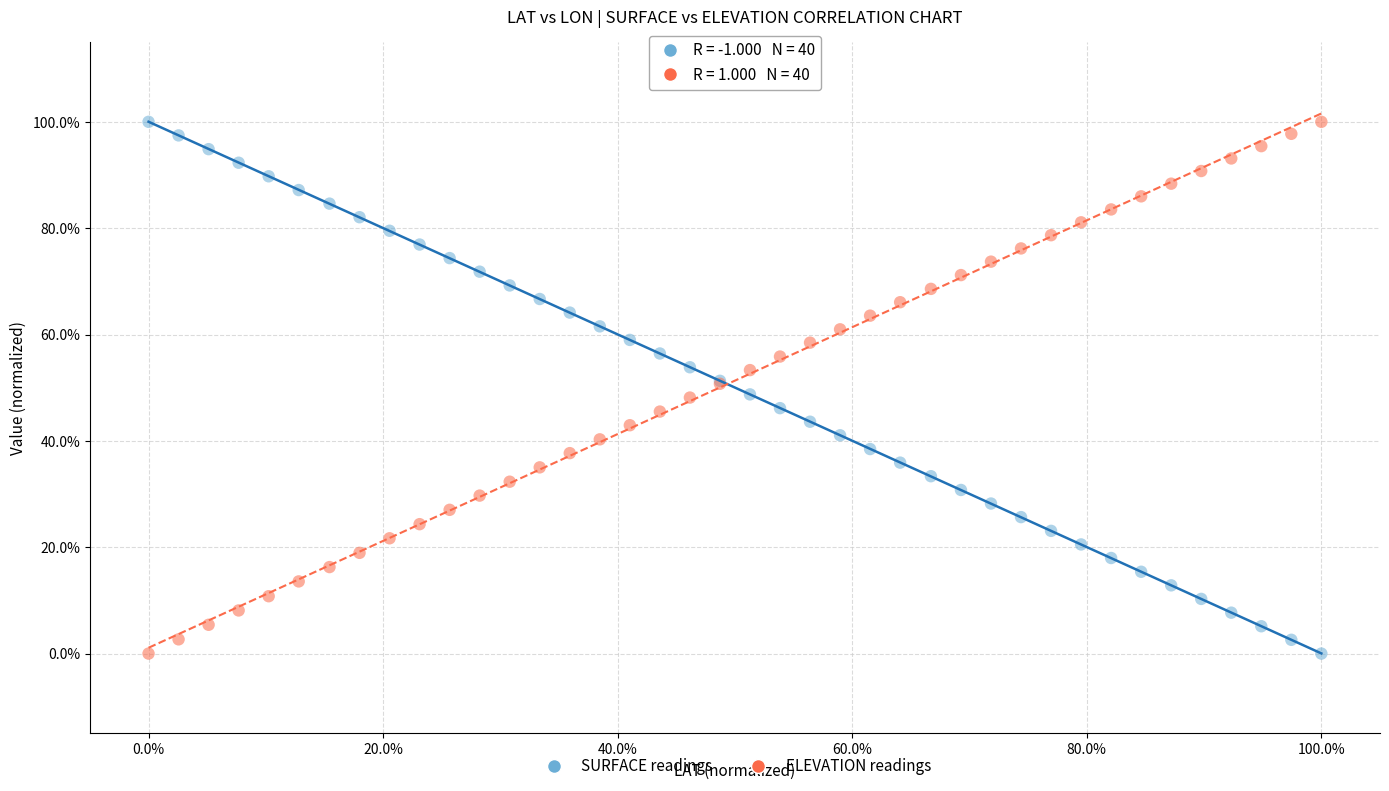

What are all the series names shown in the legend?

SURFACE readings, ELEVATION readings